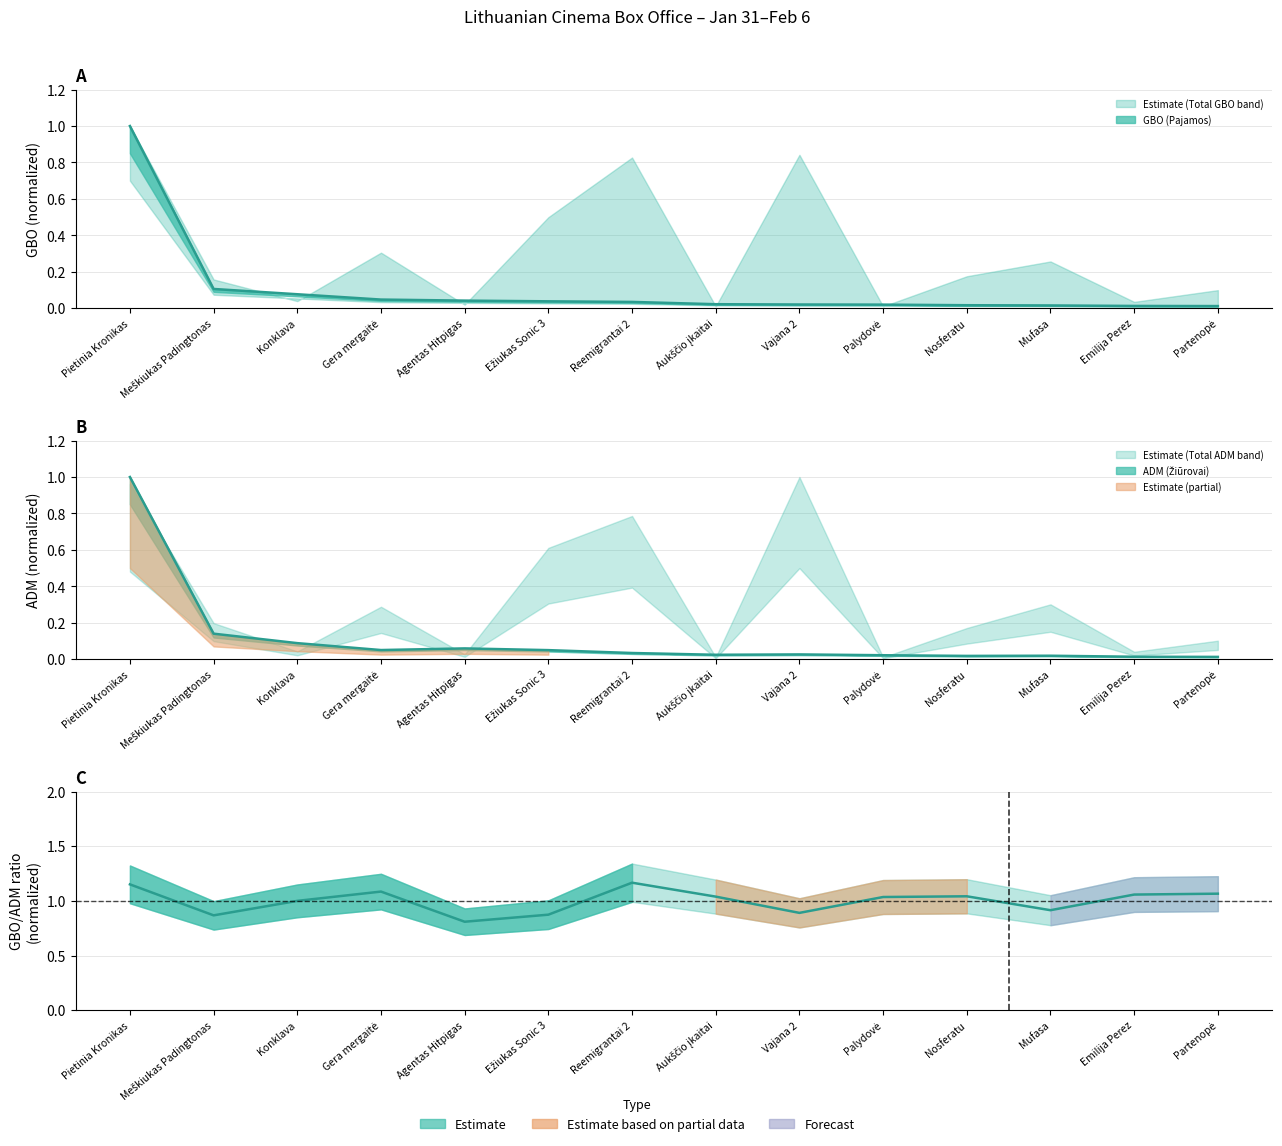

What is the label of the 12th point from the right?

Konklava